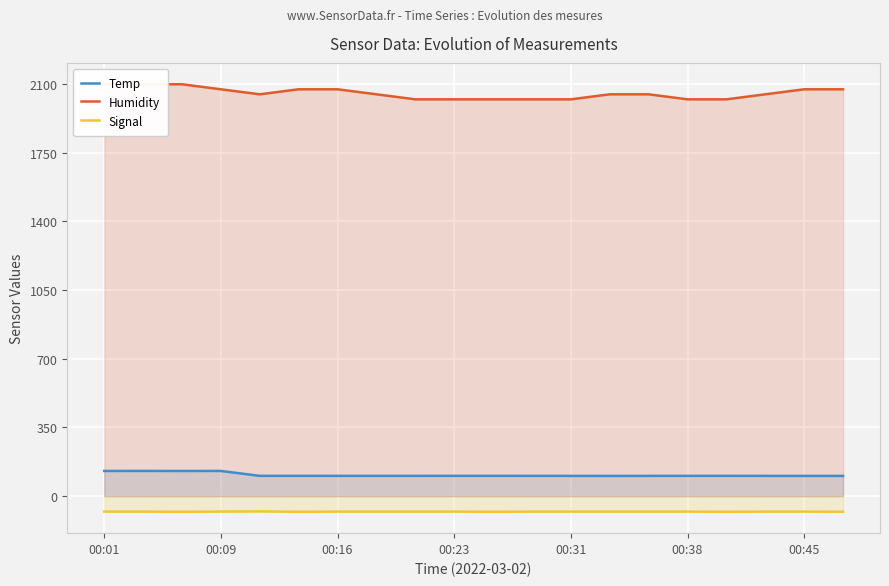

What is the lowest value of the Temp series?

102.8